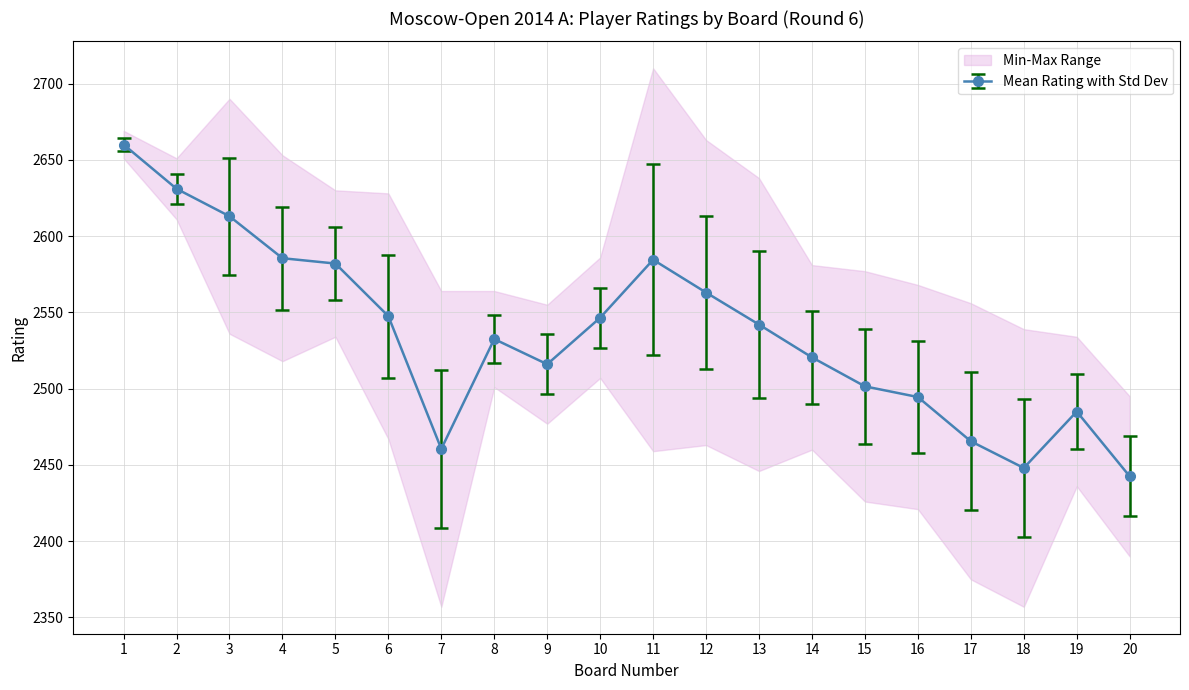

How many values in the Board series exceed 11?

9